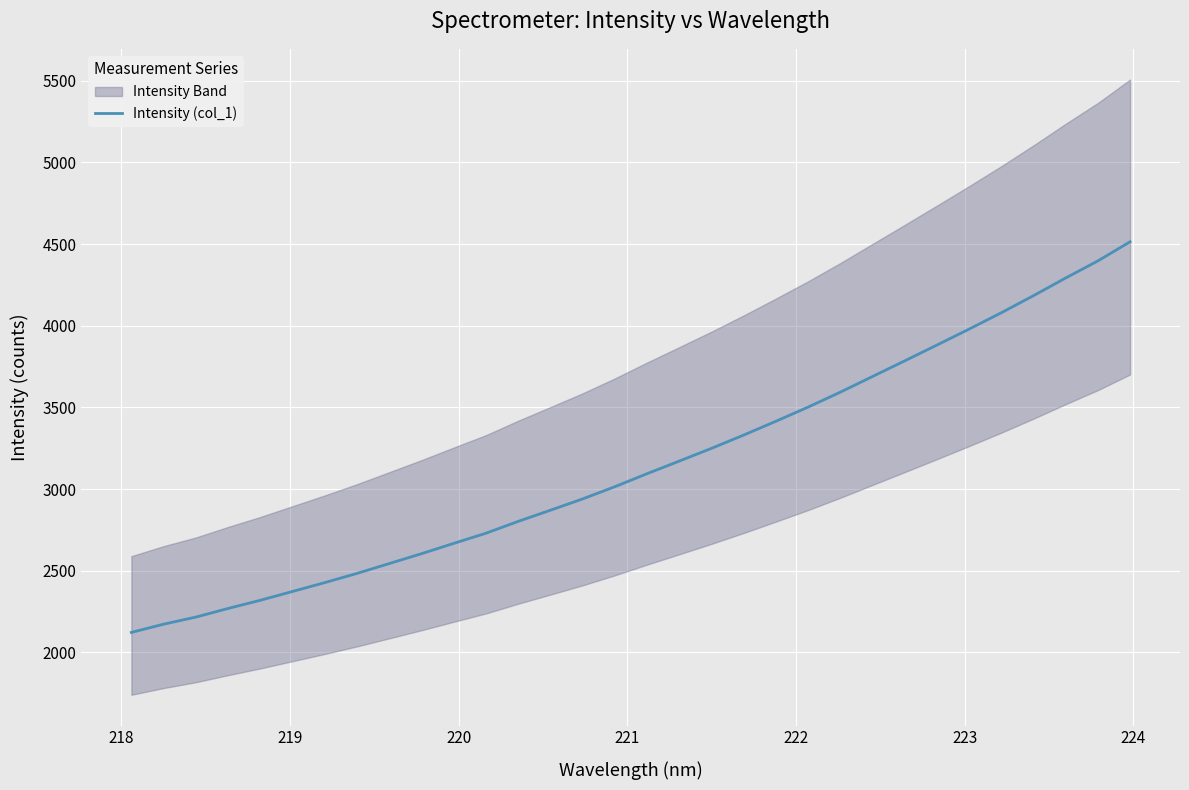

What is the minimum value for Intensity (col_1)?

2121.9